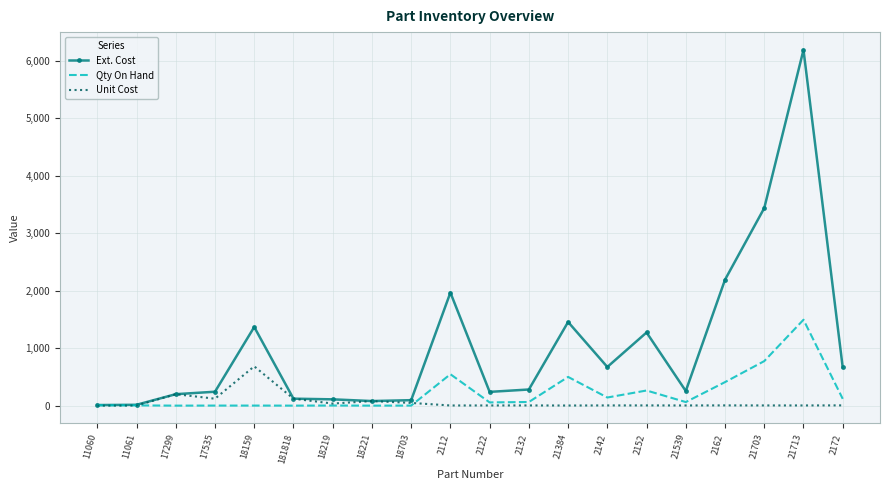

At how many categories does at least one series exceed 5871?

1